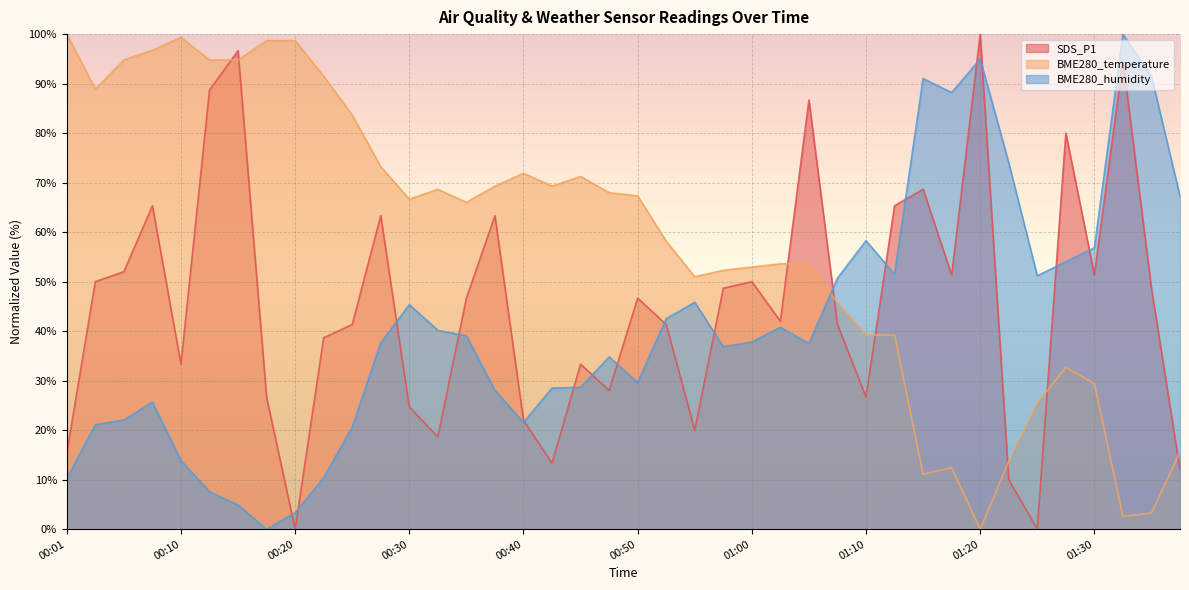

What is the difference between the highest and lowest values at 00:45?

42.6